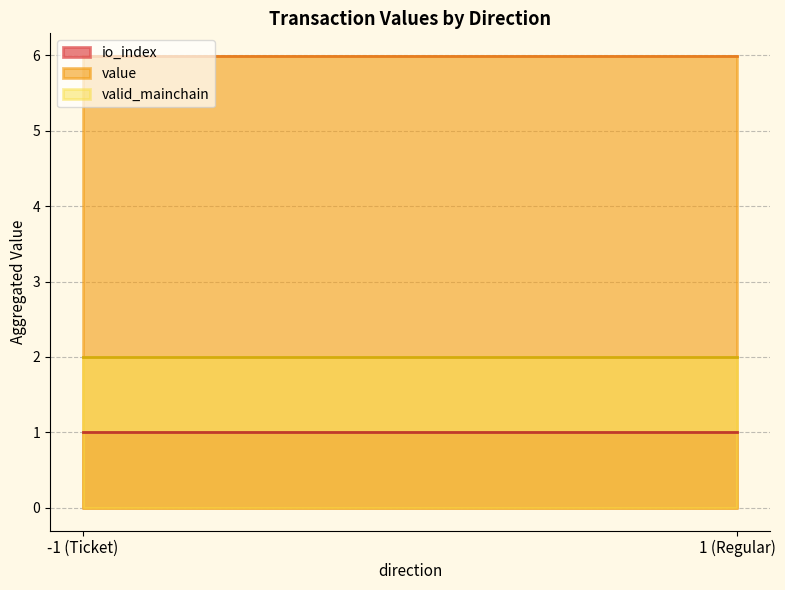

What is the sum of the valid_mainchain values at -1 (Ticket) and 1 (Regular)?

4.0